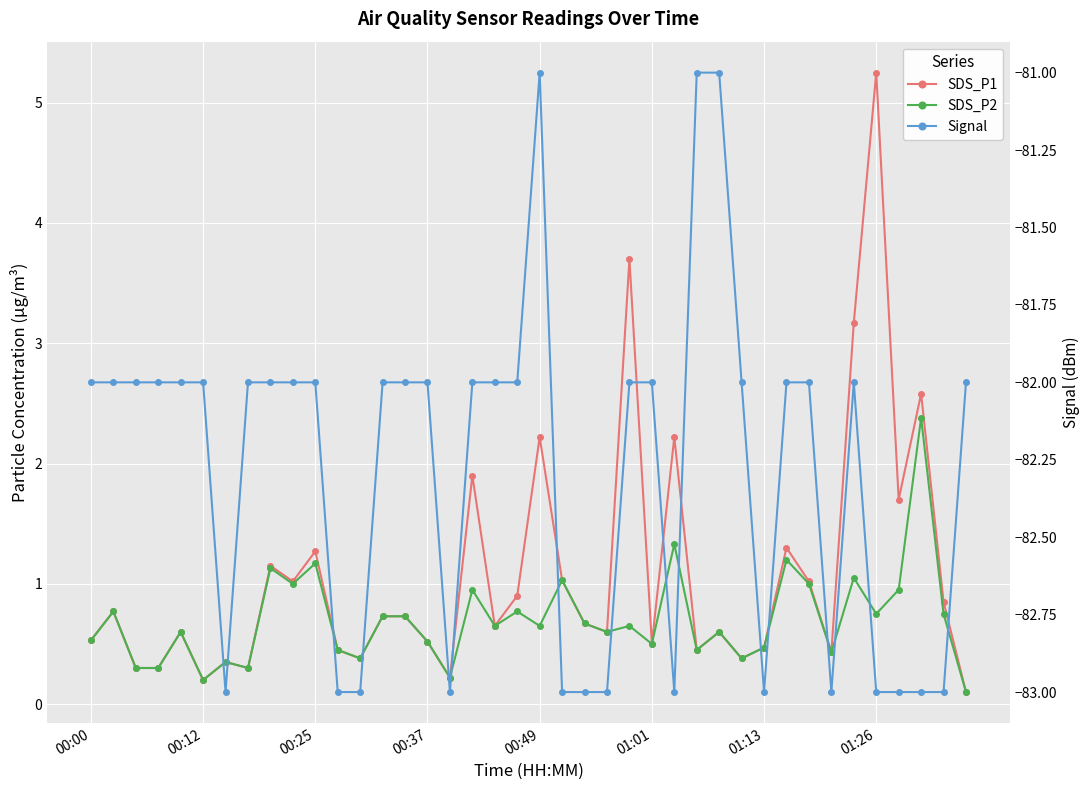

What is the total value across all series at 34?

-77.8